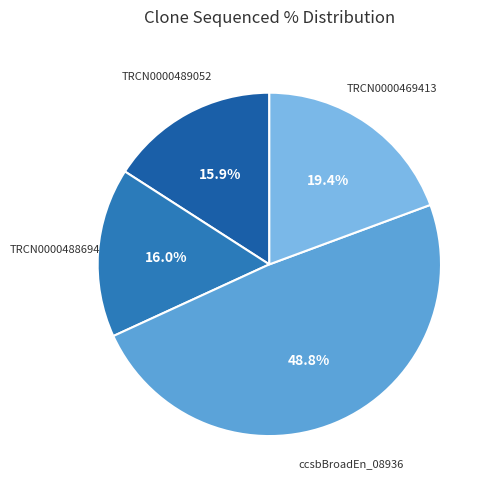

Is there a majority slice in this chart?

No